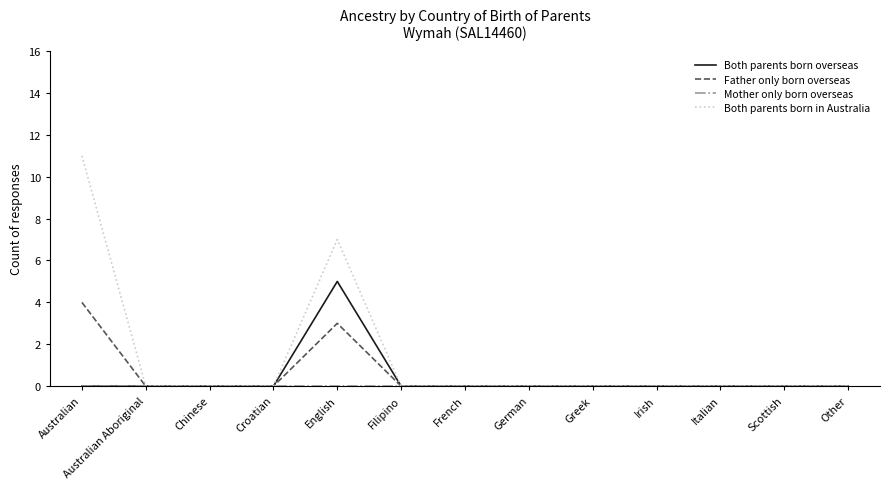

How many lines are shown in the chart?

4